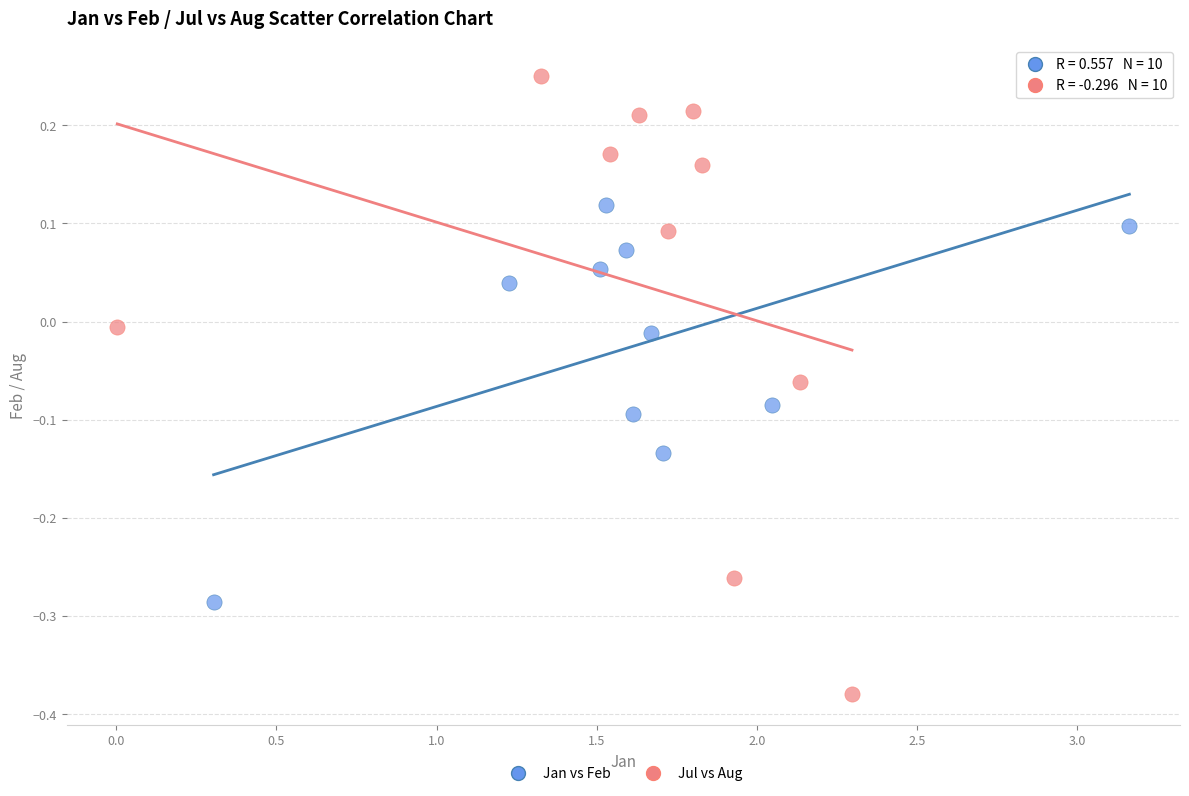

Which series has the widest spread of Y values?

Jul vs Aug